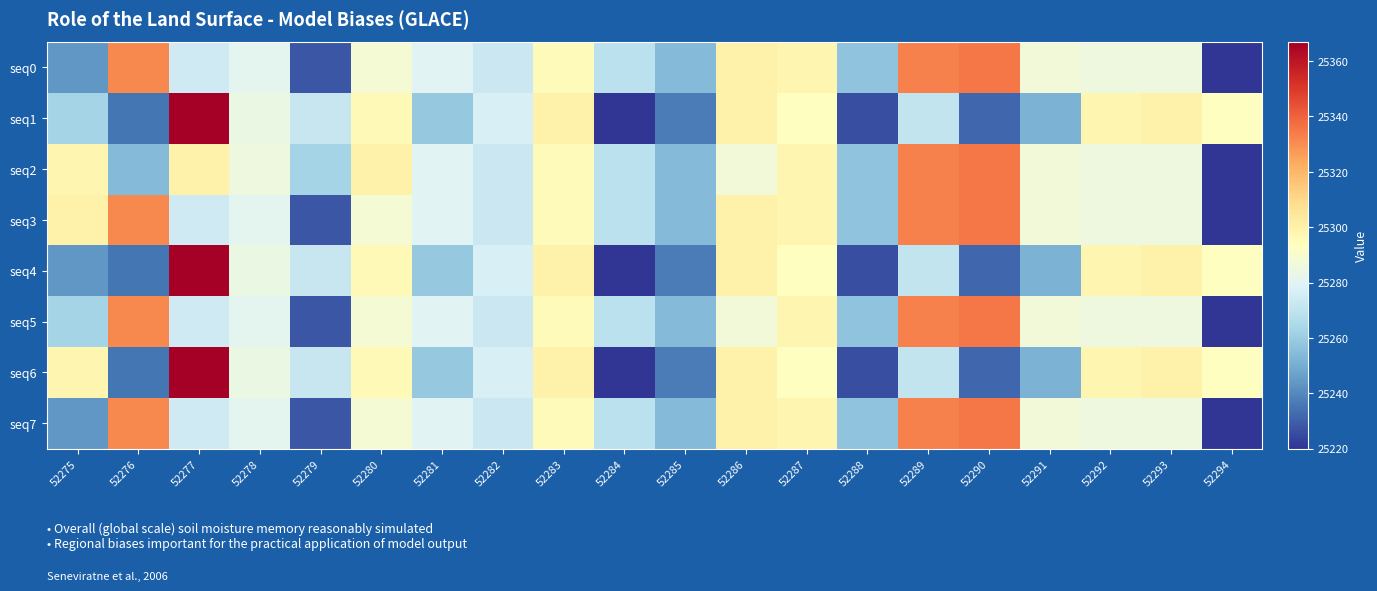

What is the difference between the highest and lowest values at 52291?

35